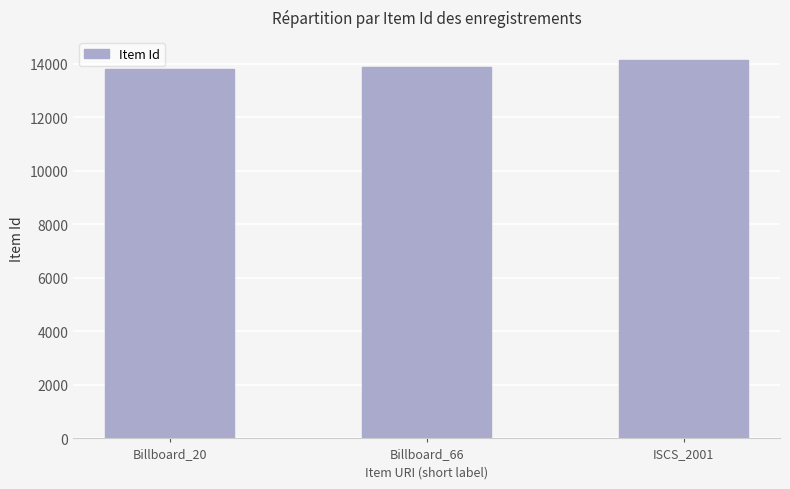

Count the number of categories in the chart.

3